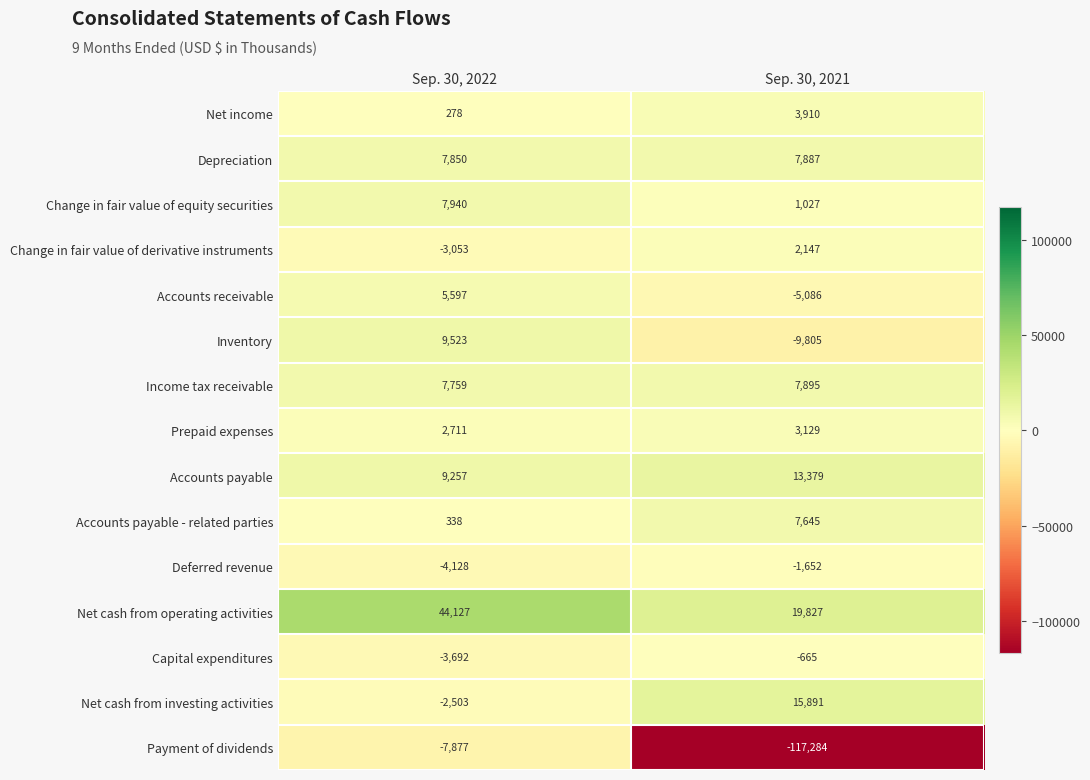

At which category is the sum across all series the highest?

Sep. 30, 2022